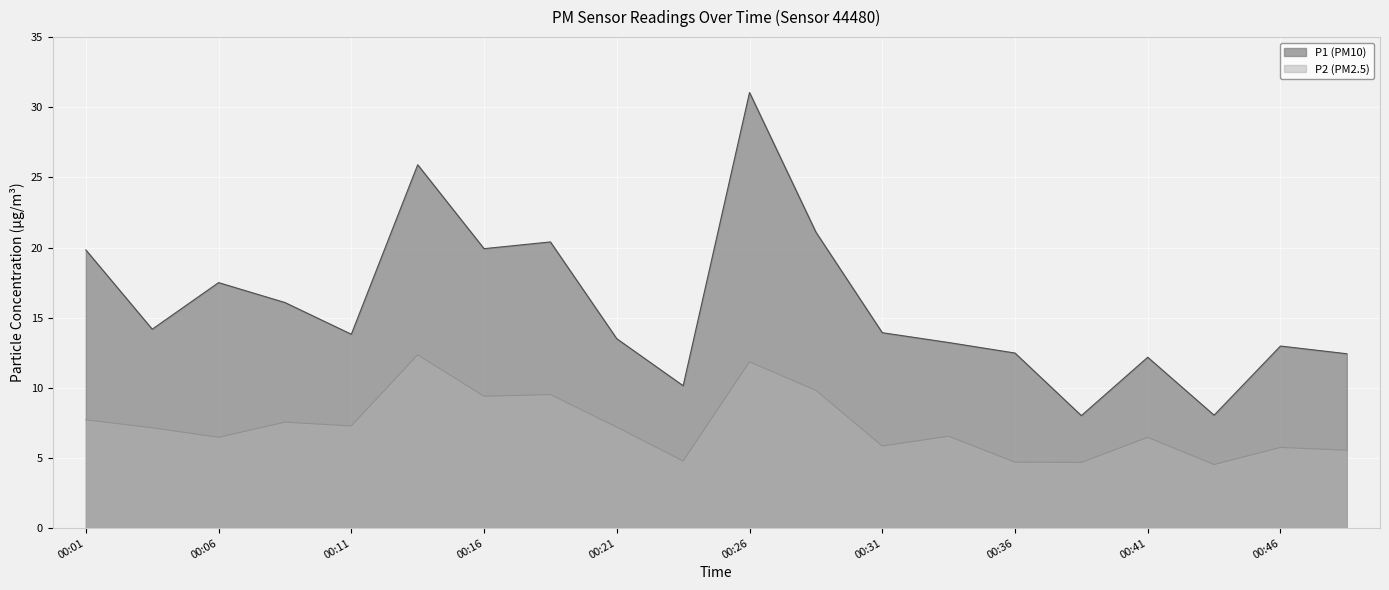

List the series in order of their overall mean, lowest first.

P2, P1